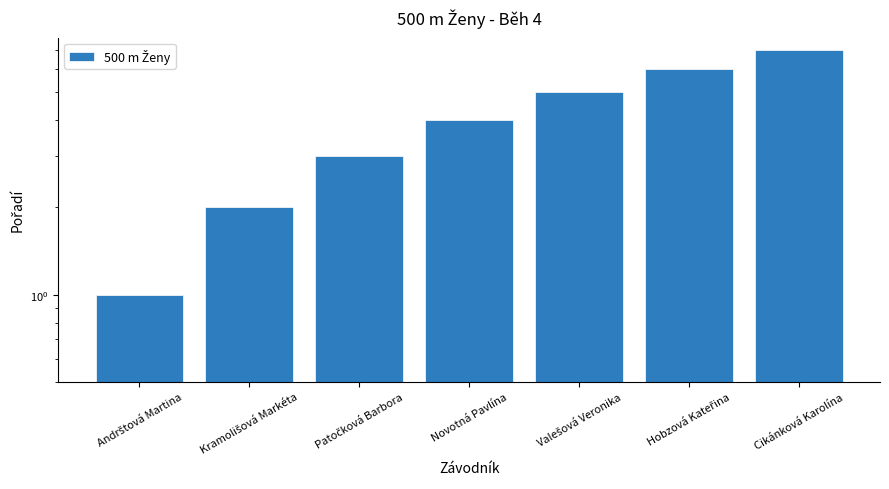

Reading left to right, what are all the values shown in this chart?

1	2	3	4	5	6	7